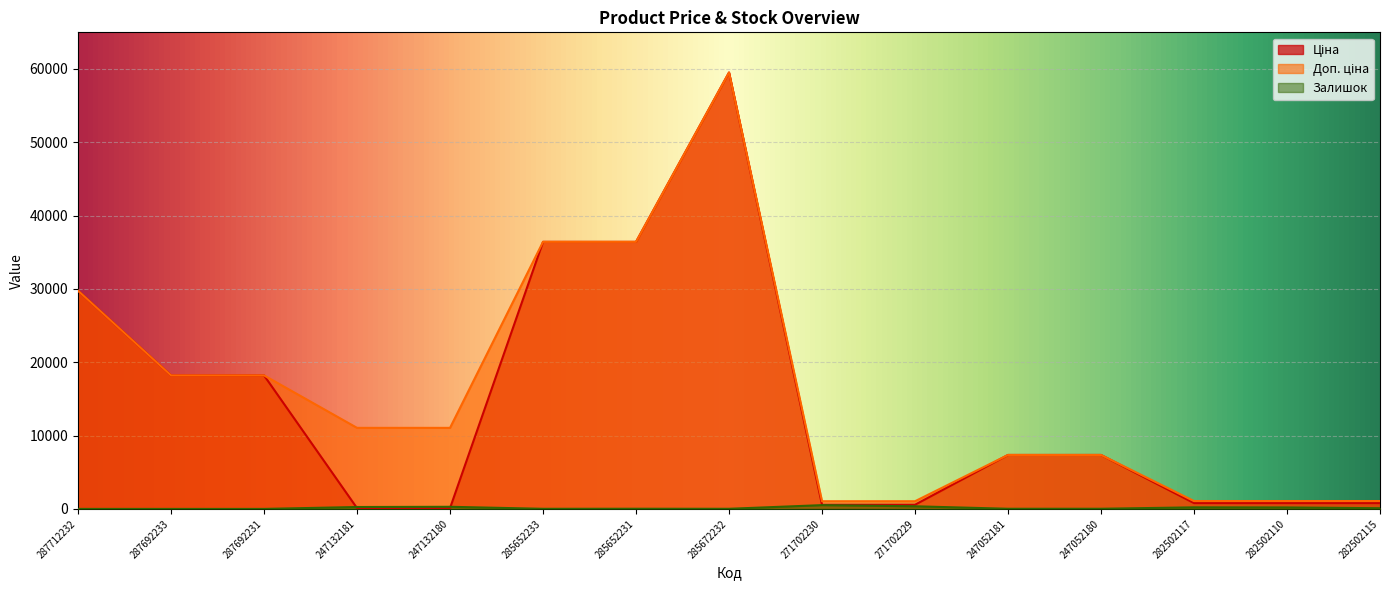

What position from the left is 282502117?

13